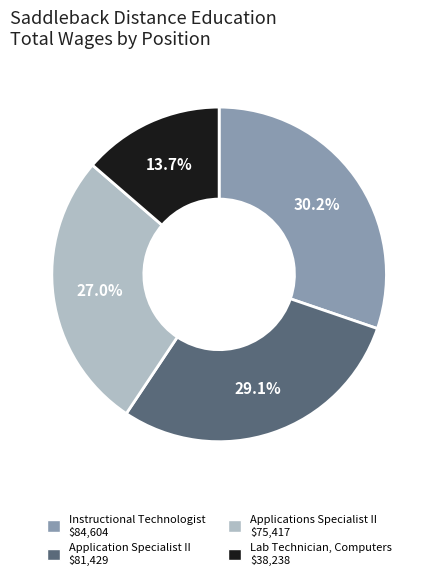

How many slices are in this pie chart?

4